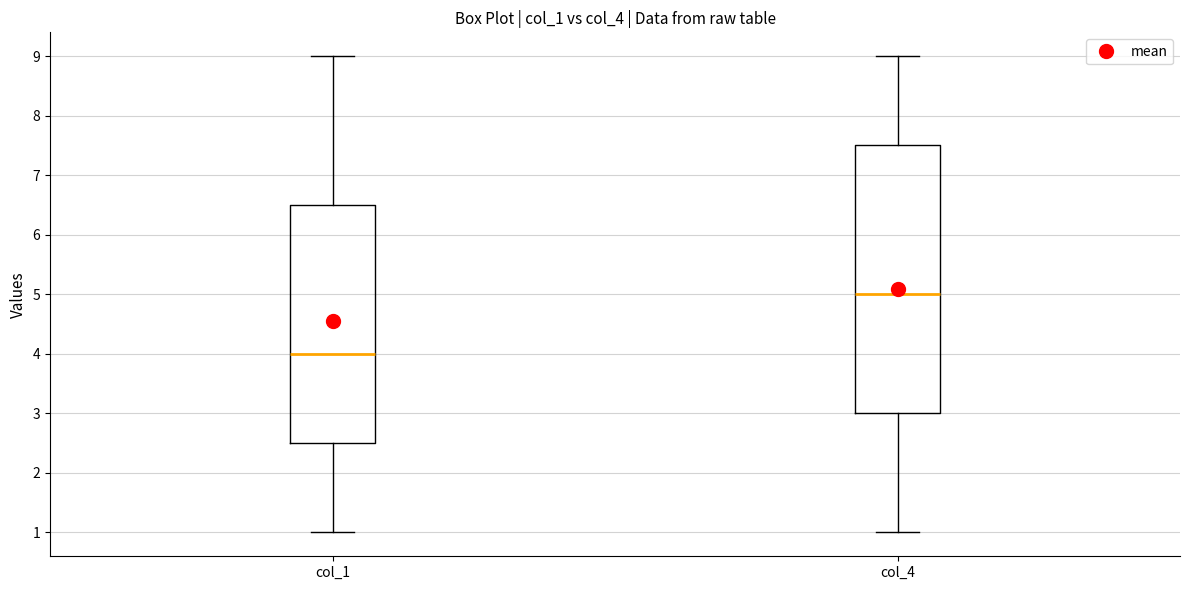

Which box has the highest median line?

col_4